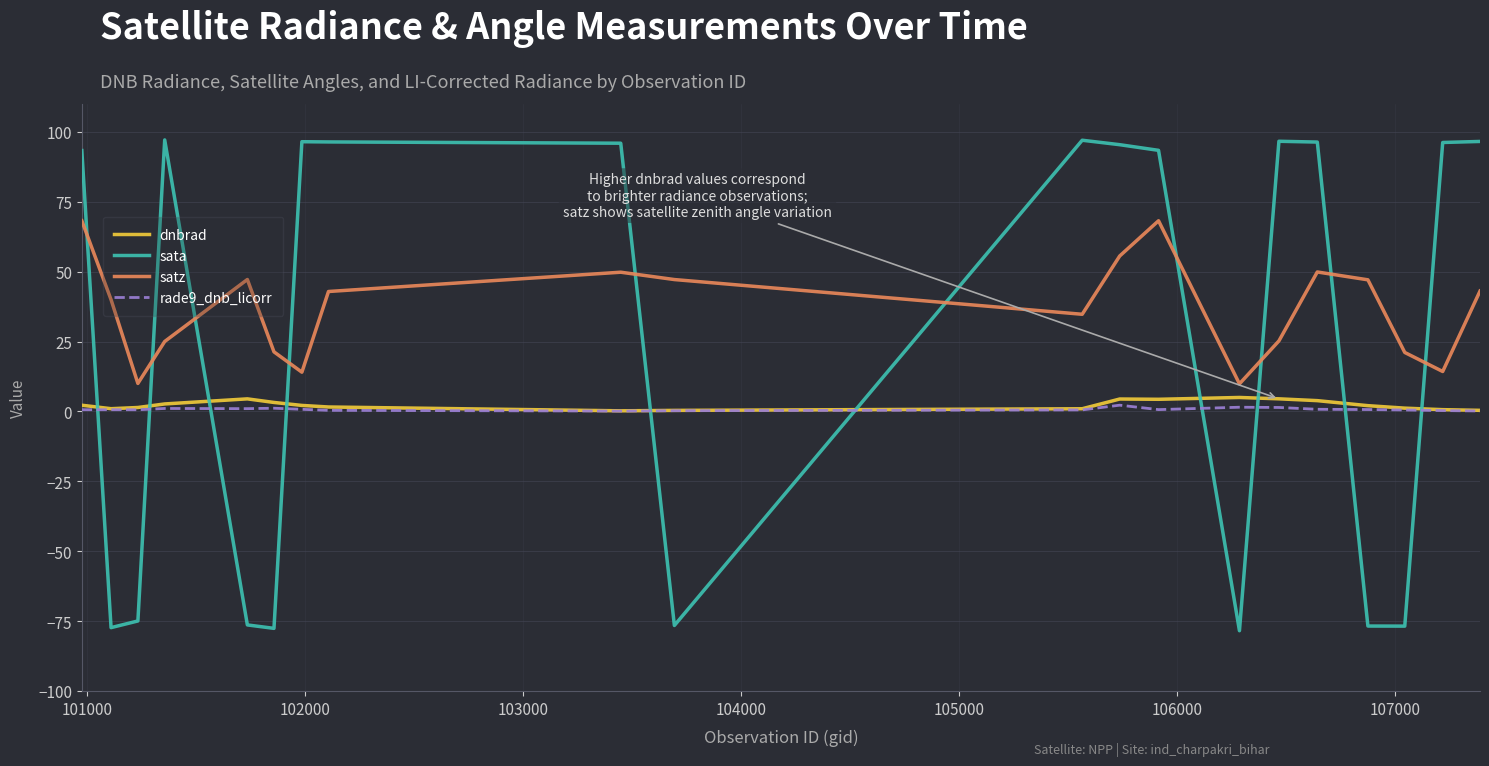

Which series has the widest spread of values?

sata